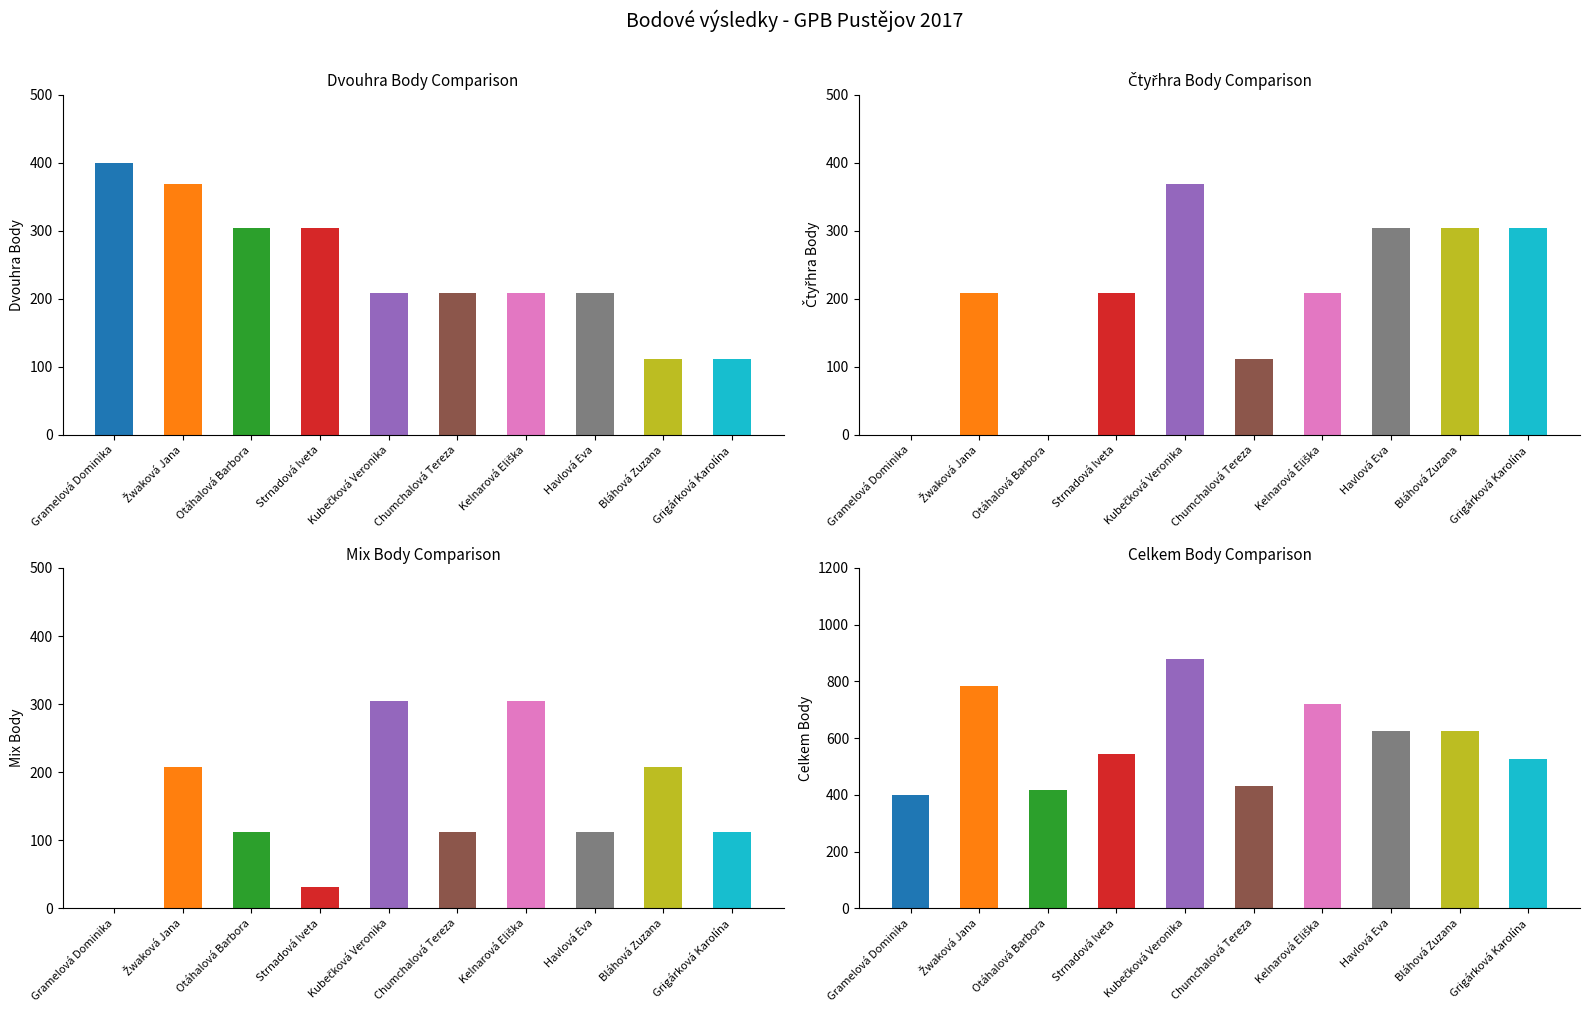

At Strnadová Iveta, list the series in order from largest to smallest.

Celkem Body, Dvouhra Body, Čtyřhra Body, Mix Body